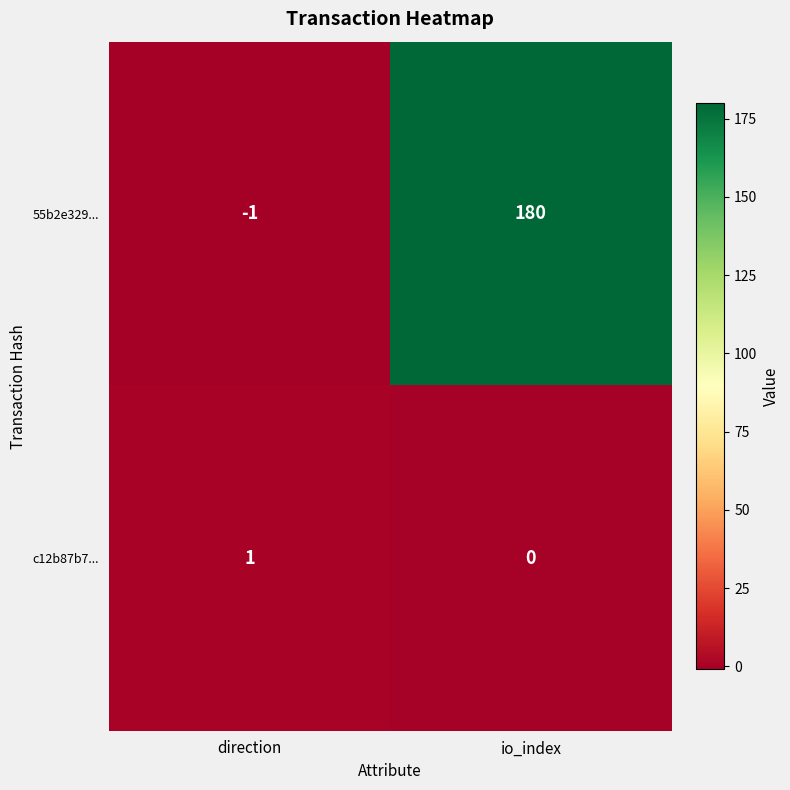

What is the approximate value of 55b2e329... at io_index, to the nearest 10?

180